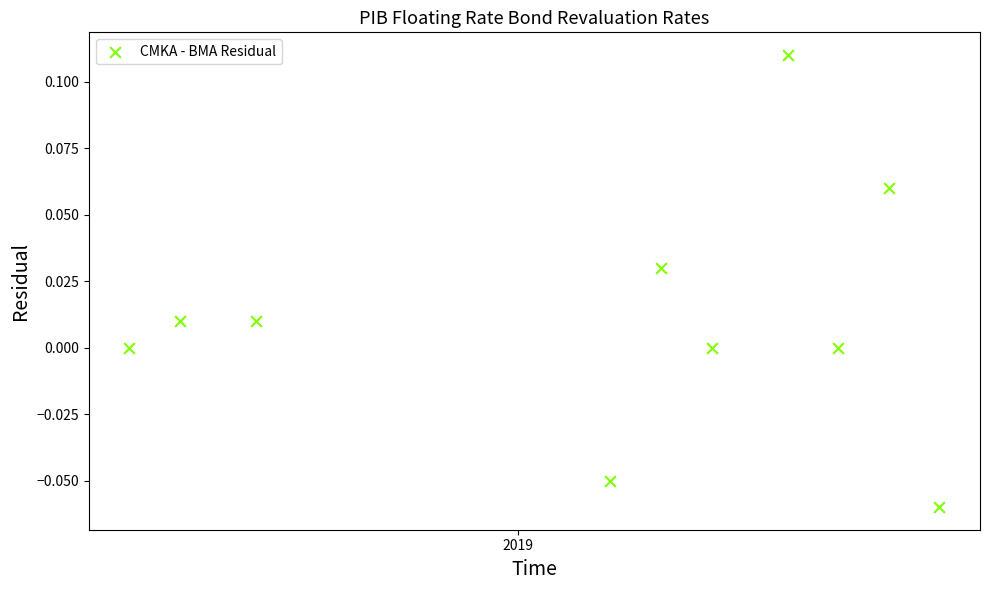

What is the range of X values (max minus min)?

448.0